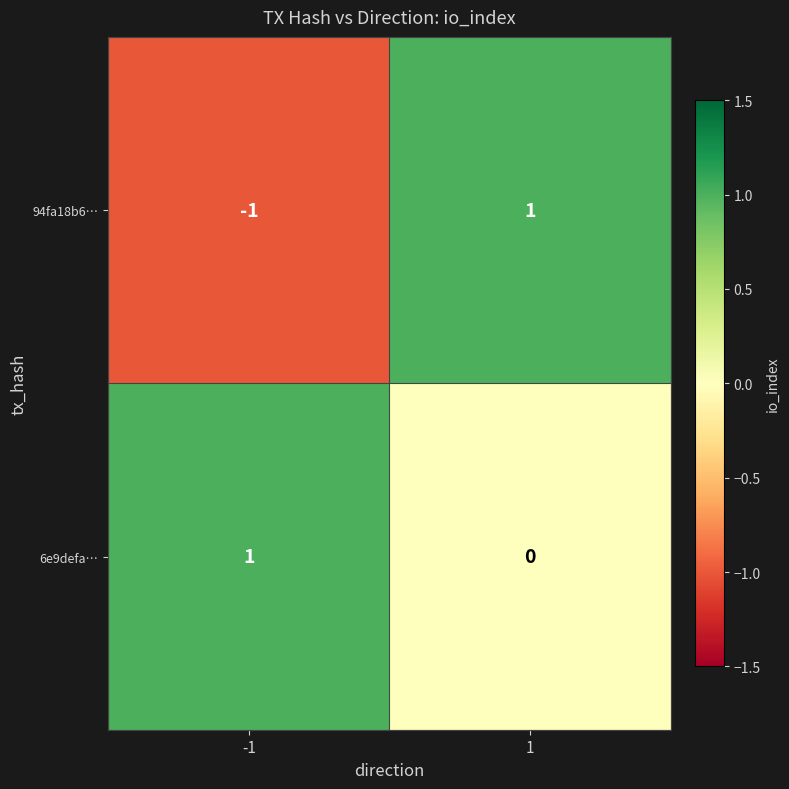

Which series has the widest spread of values?

94fa18b6…